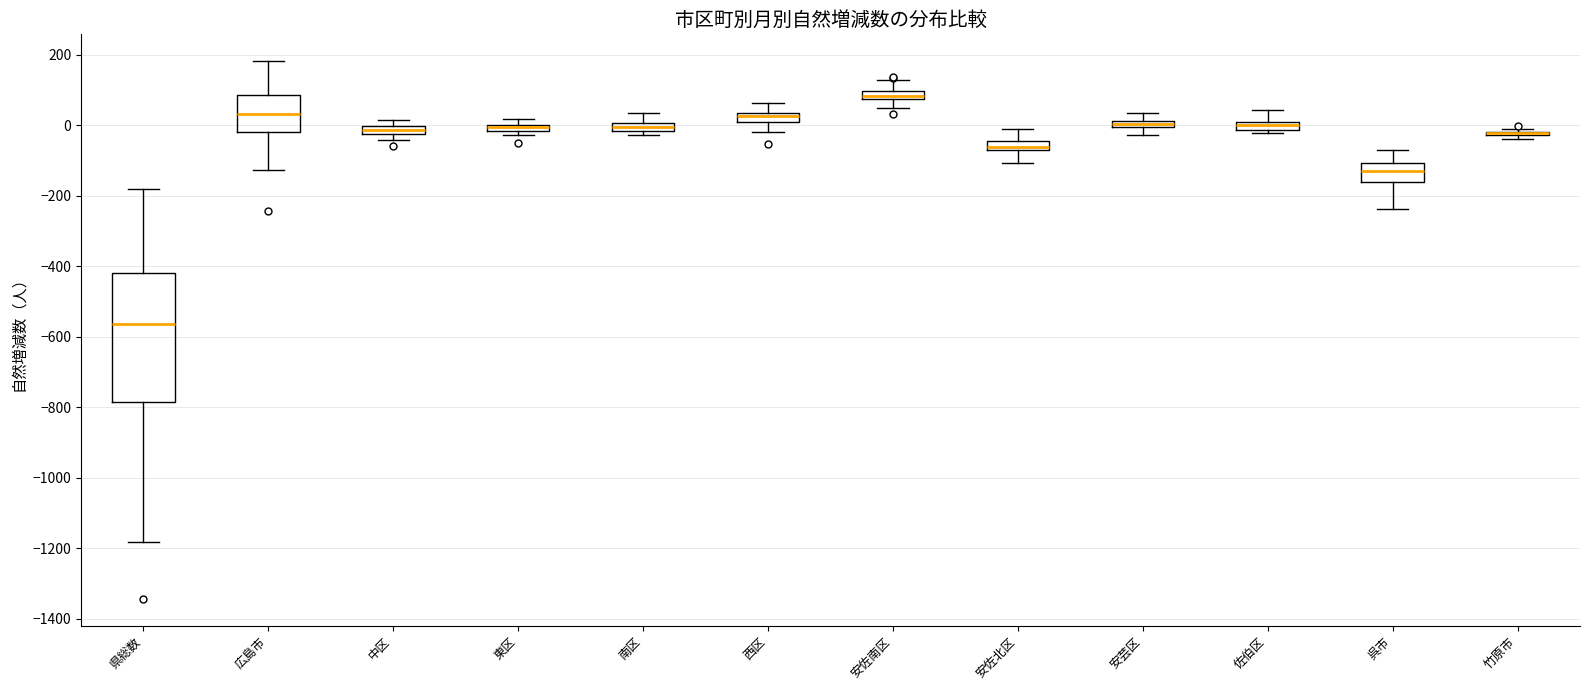

Which box is the tallest, from its lower edge to its upper edge?

県総数